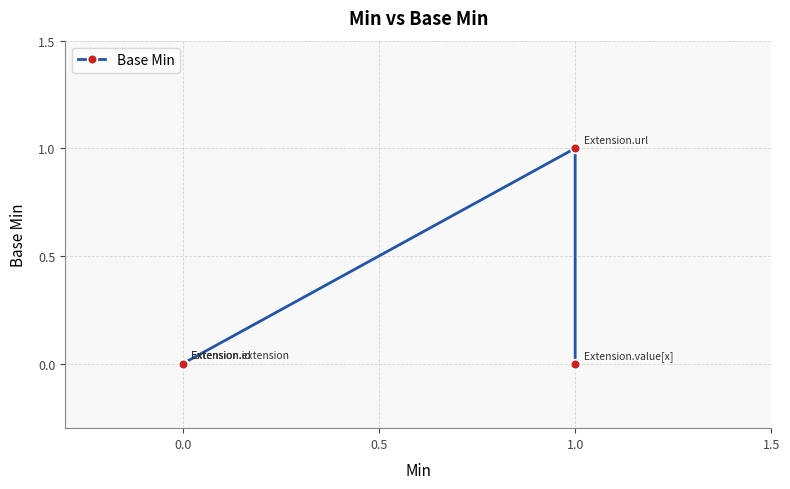

How many values are between 0 and 1?

5